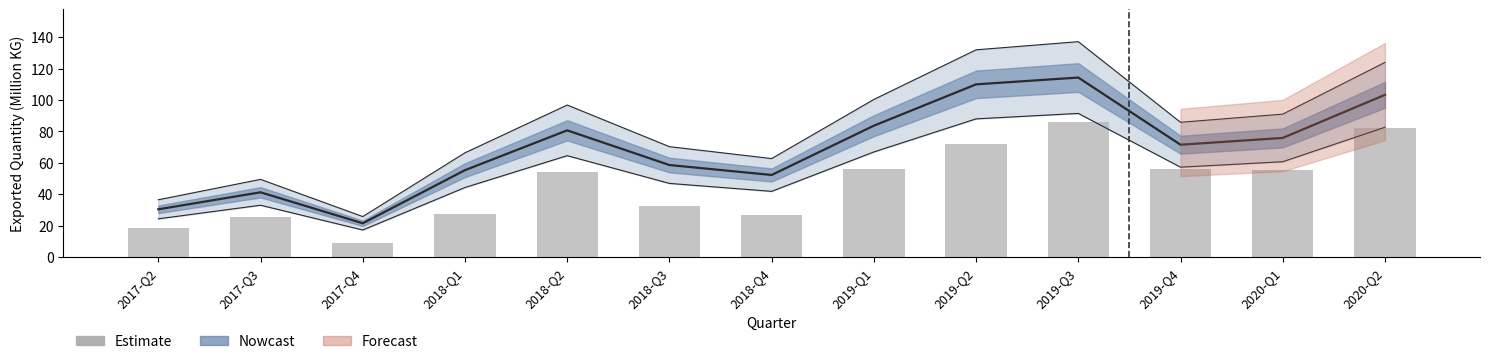

Reading left to right, what are all the values shown in this chart?

18.6	25.3	8.6	27.3	54.3	32.5	26.8	56.2	72.1	86.2	56.0	55.7	82.3